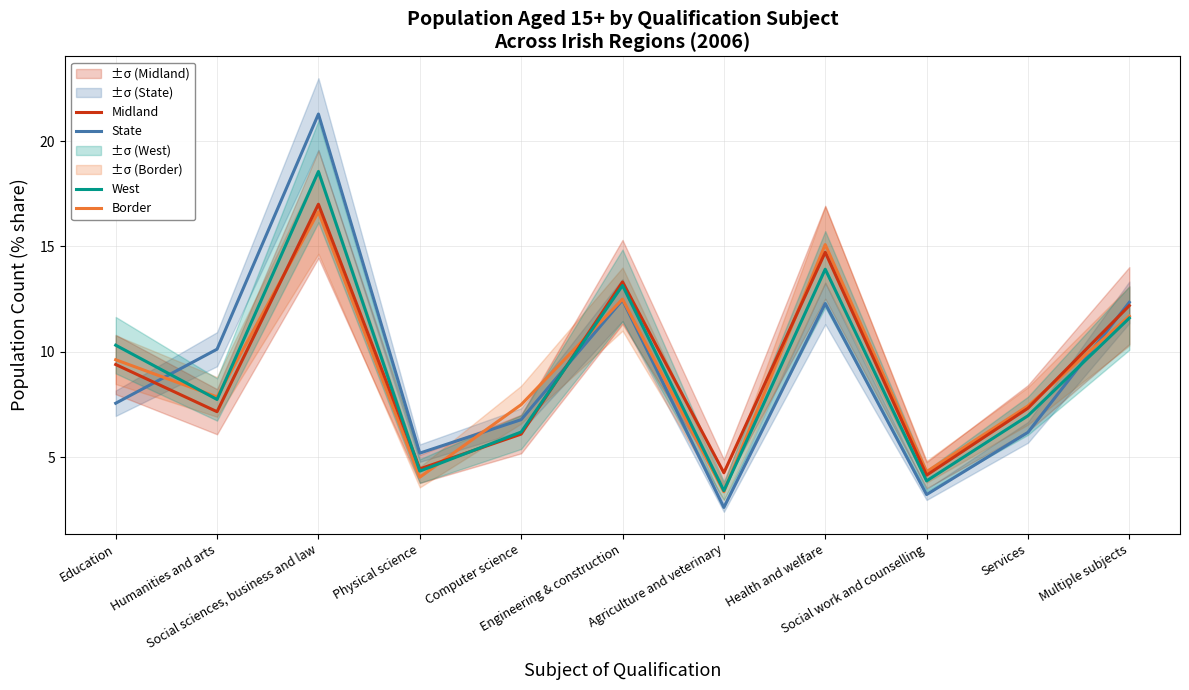

What position from the left is Physical science?

4